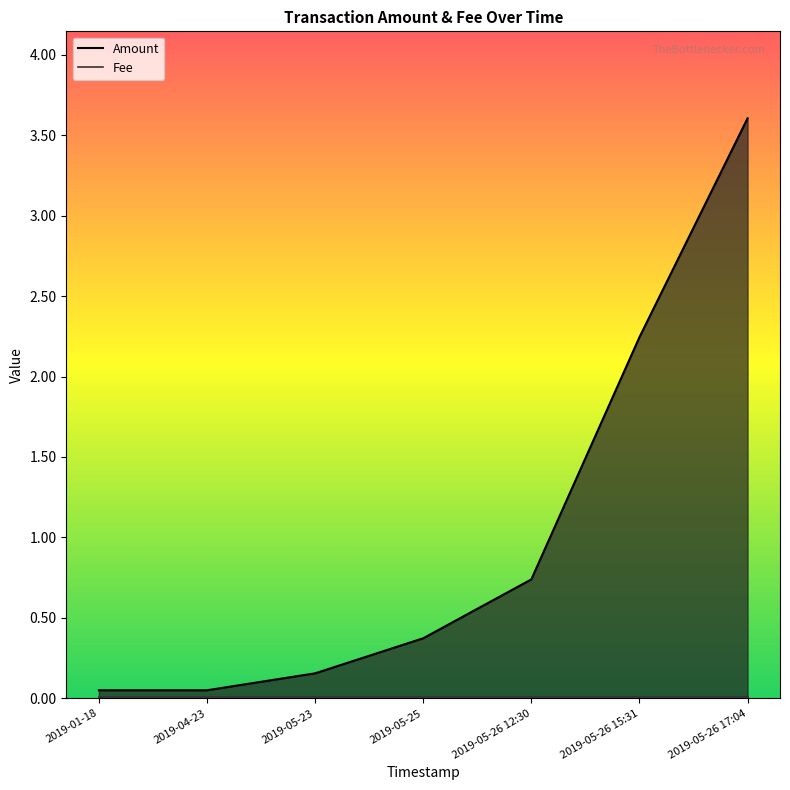

Reading right to left, what are all the values shown in this chart?

3.6	2.2	0.7	0.4	0.2	0.1	0.1